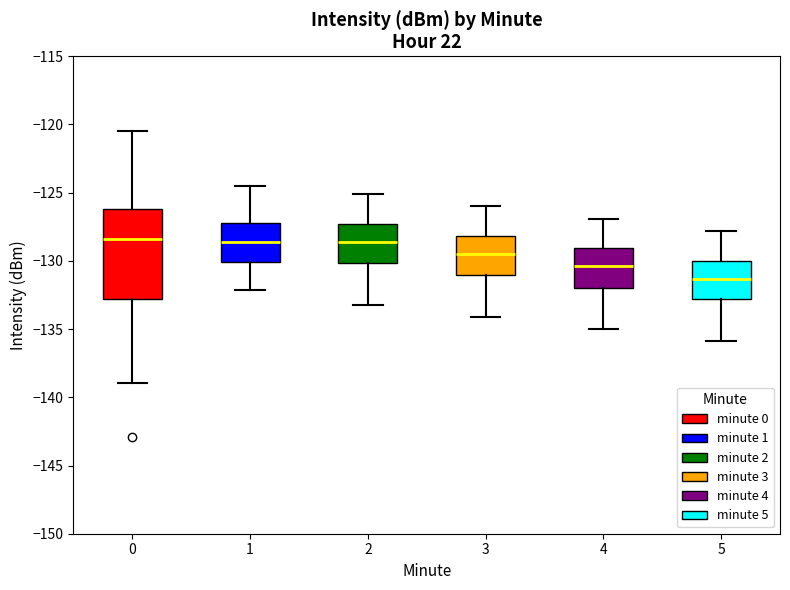

Reading left to right, transcribe this box plot: for each box, give where its median line is, the range the box spans, and where its two whiskers end, as read against the y-axis. The values are not printed on the chart, so give them approximately, as read against the axis.

0: median -128.5, box -133.0 to -126.0, whiskers -139.0 to -120.5
1: median -128.5, box -130.0 to -127.0, whiskers -132.0 to -124.5
2: median -128.5, box -130.0 to -127.5, whiskers -133.0 to -125.0
3: median -129.5, box -131.0 to -128.0, whiskers -134.0 to -126.0
4: median -130.5, box -132.0 to -129.0, whiskers -135.0 to -127.0
5: median -131.5, box -133.0 to -130.0, whiskers -136.0 to -128.0